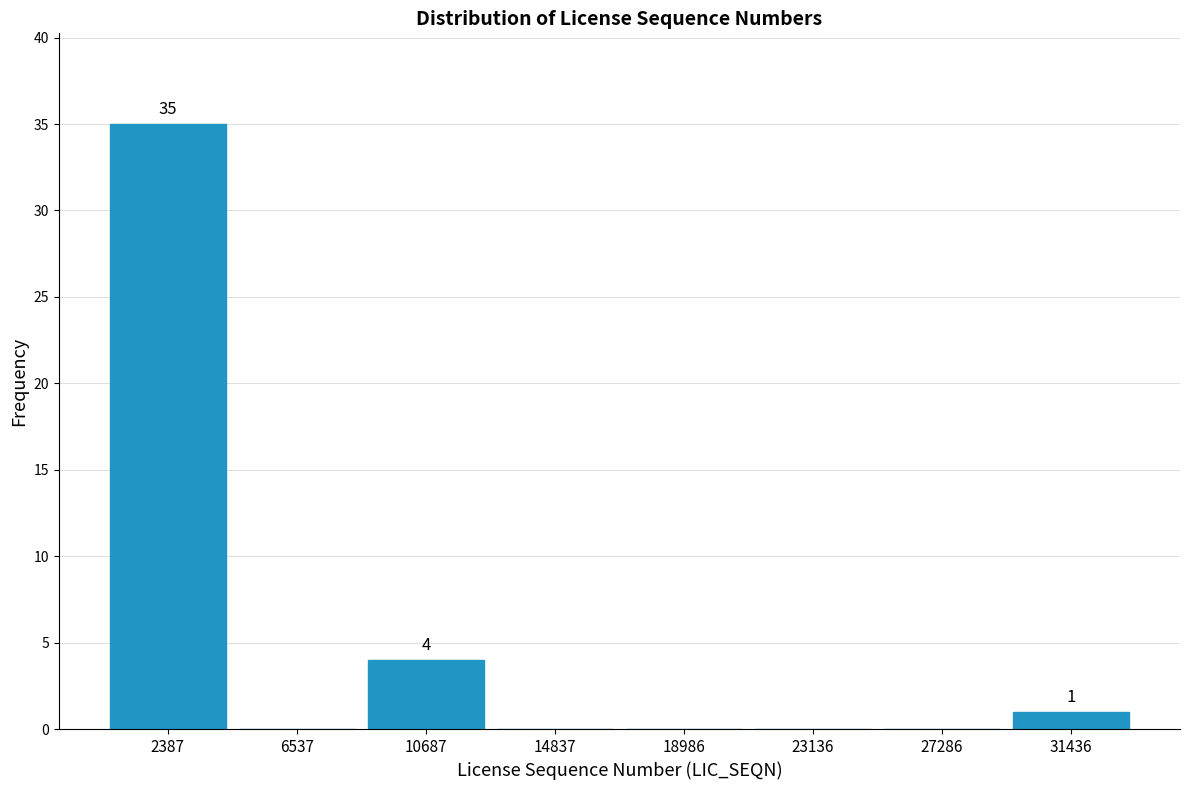

Which range on the x-axis has the tallest bar?

500 to 4500